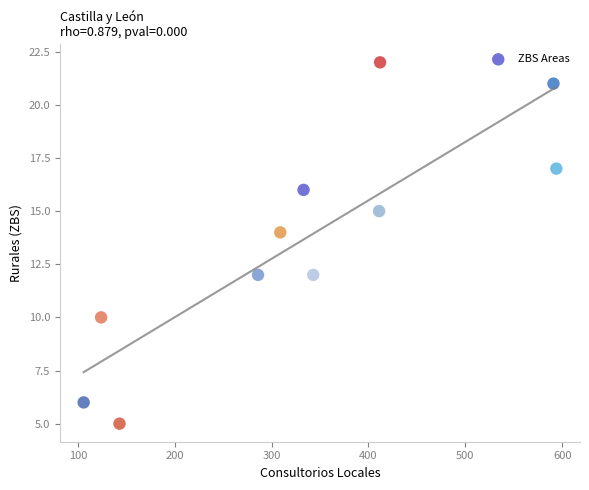

What is the range of X values (max minus min)?

488